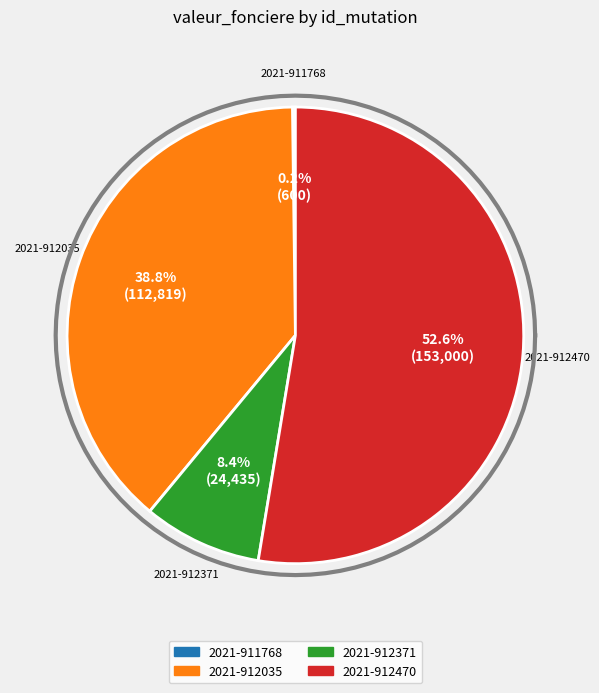

How many segments does this pie chart have?

4